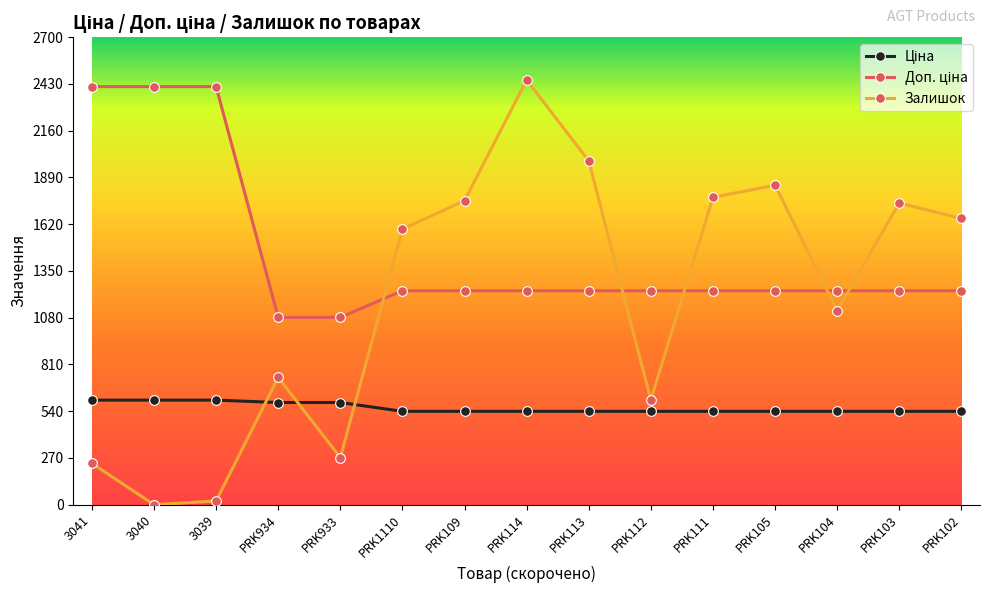

What is the difference between the highest and lowest values at PRK934?

491.7